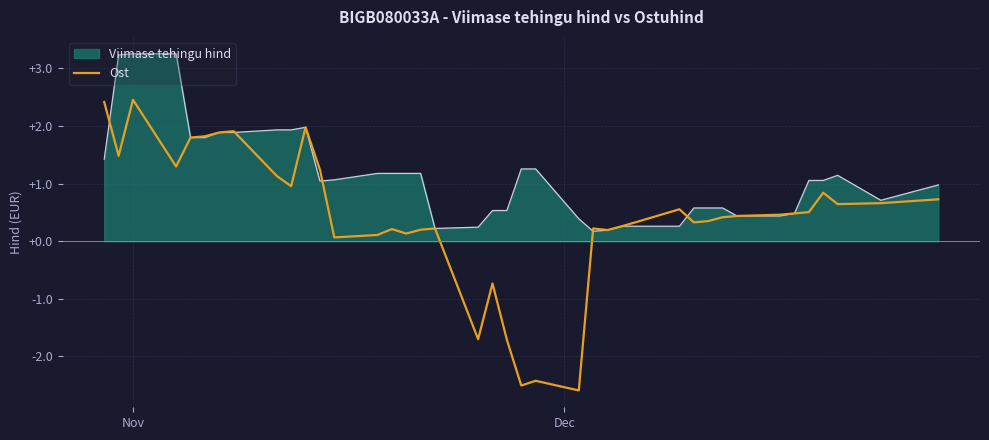

What is the maximum value for Ost?

2.5